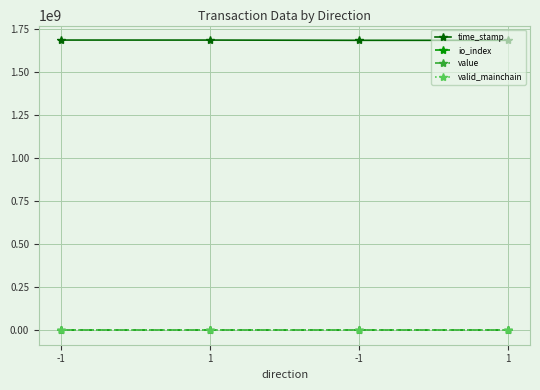

What is the highest value of the valid_mainchain series?

1.0